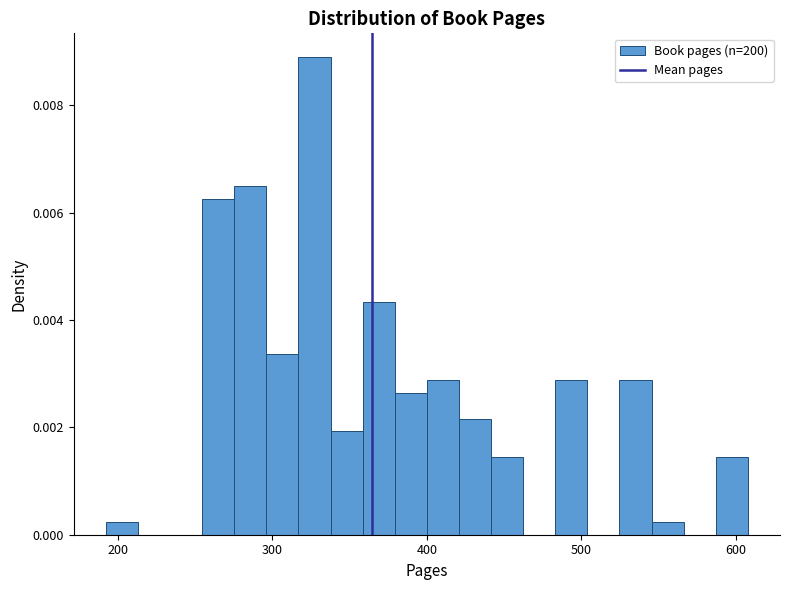

Around what value on the x-axis is the tallest bar? Give the approximate position of its centre, as read against the axis.

330